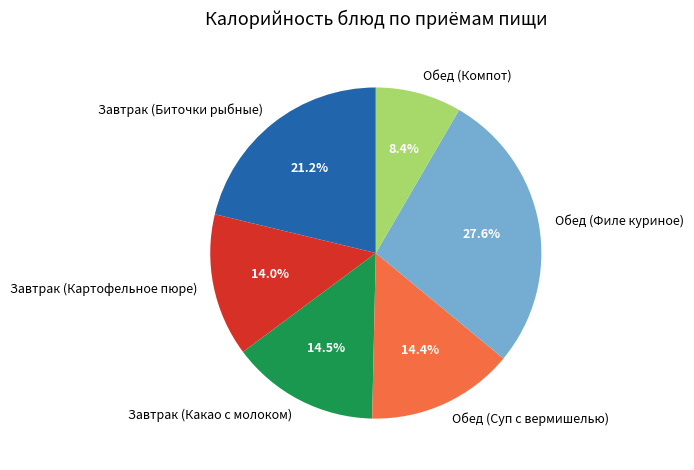

Between Завтрак (Биточки рыбные) and Завтрак (Картофельное пюре), which is larger?

Завтрак (Биточки рыбные)